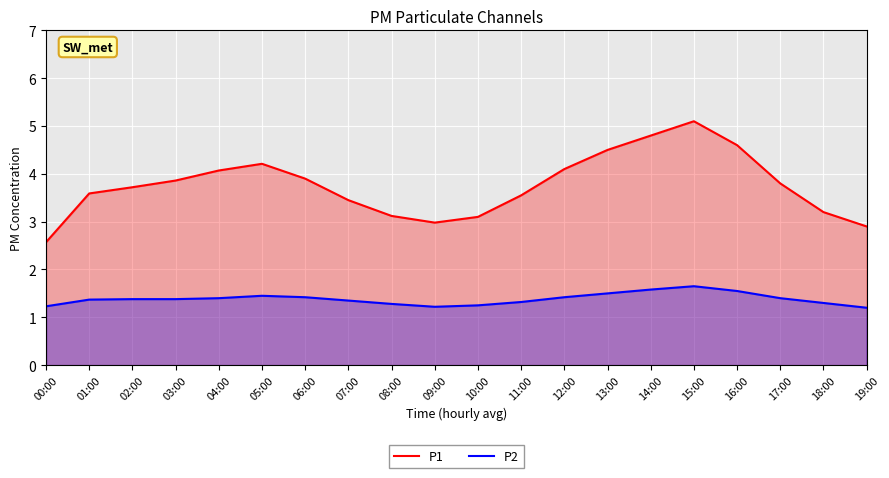

How many lines are shown in the chart?

2